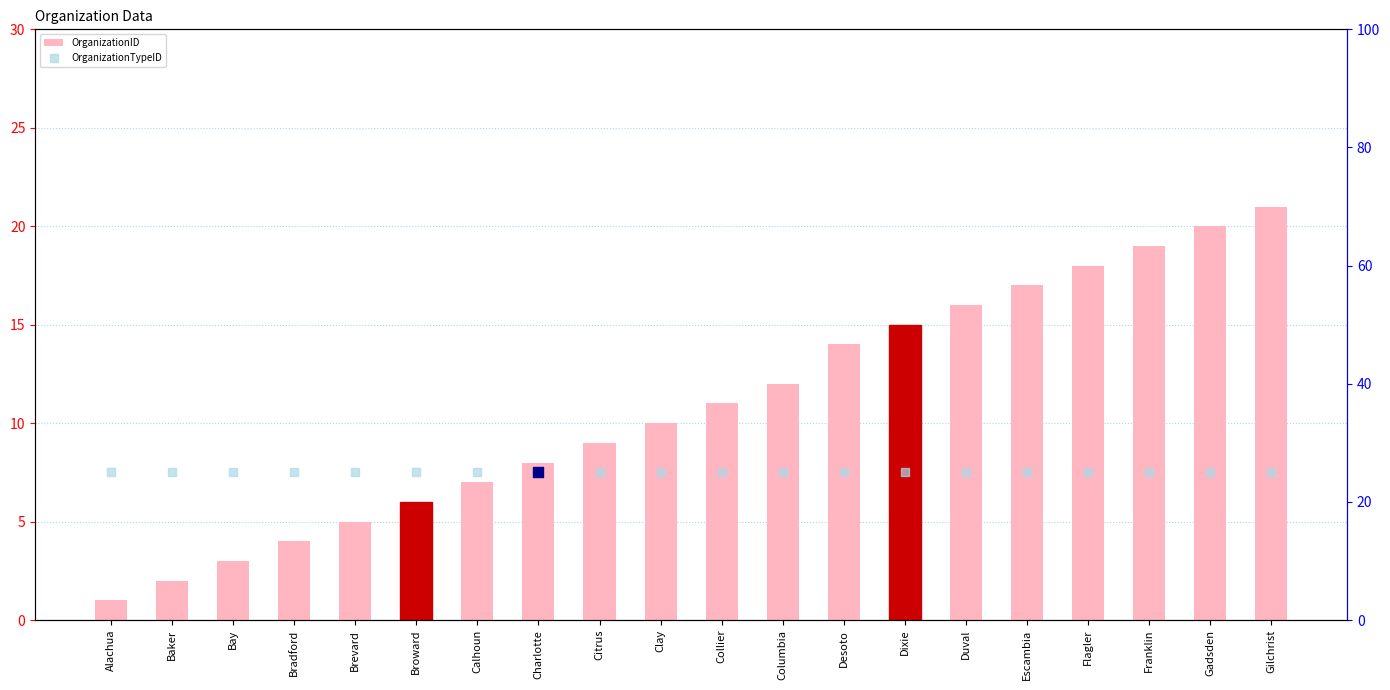

Which series contains the highest Y value?

OrganizationTypeID